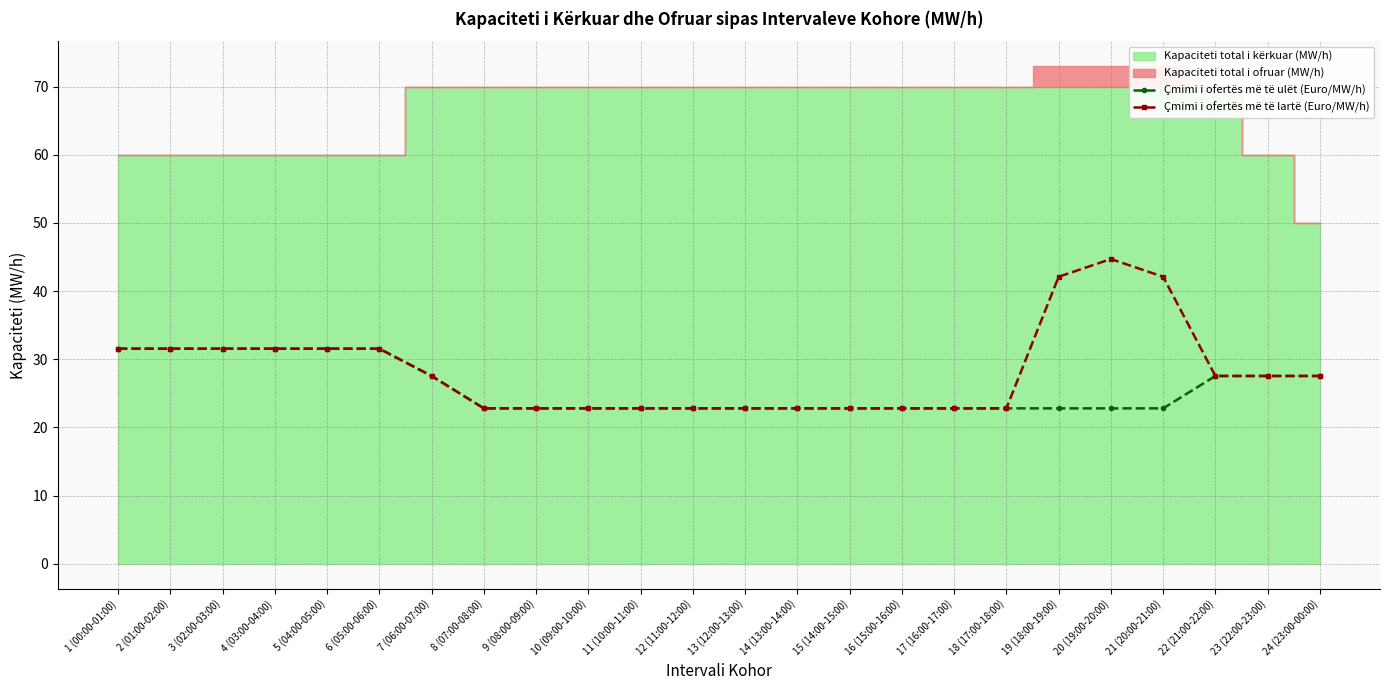

The value of Çmimi i ofertës më të lartë (Euro/MW/h) at 8 (07:00-08:00) is 22.8. True or false?

True